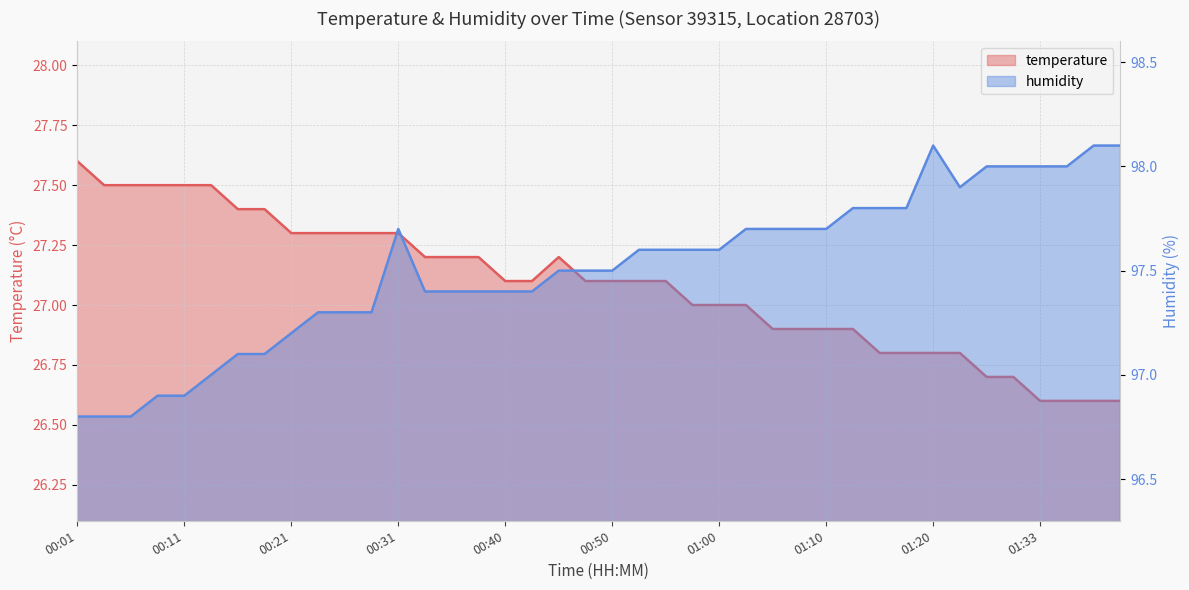

Where is the first local maximum for temperature?

00:45